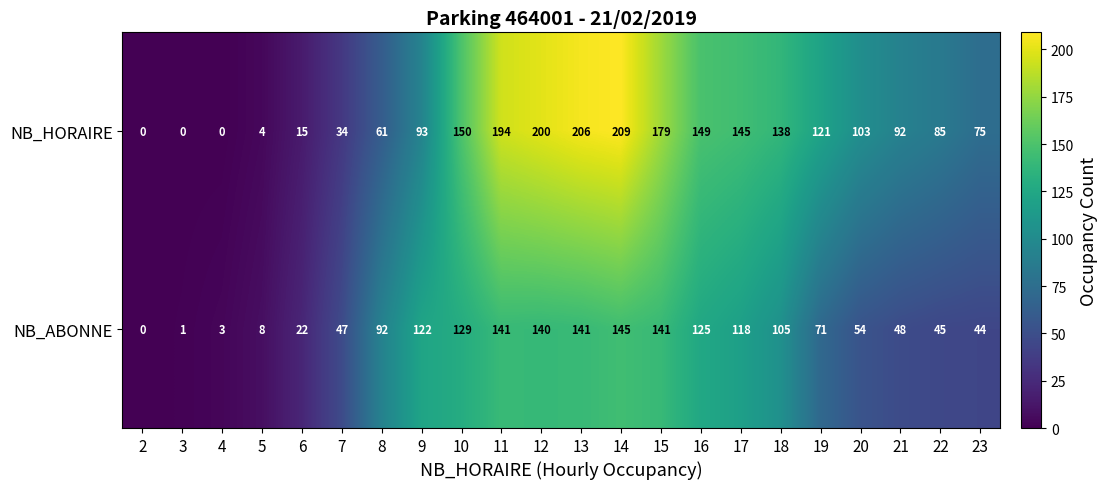

At which label is NB_ABONNE closest to 72?

19